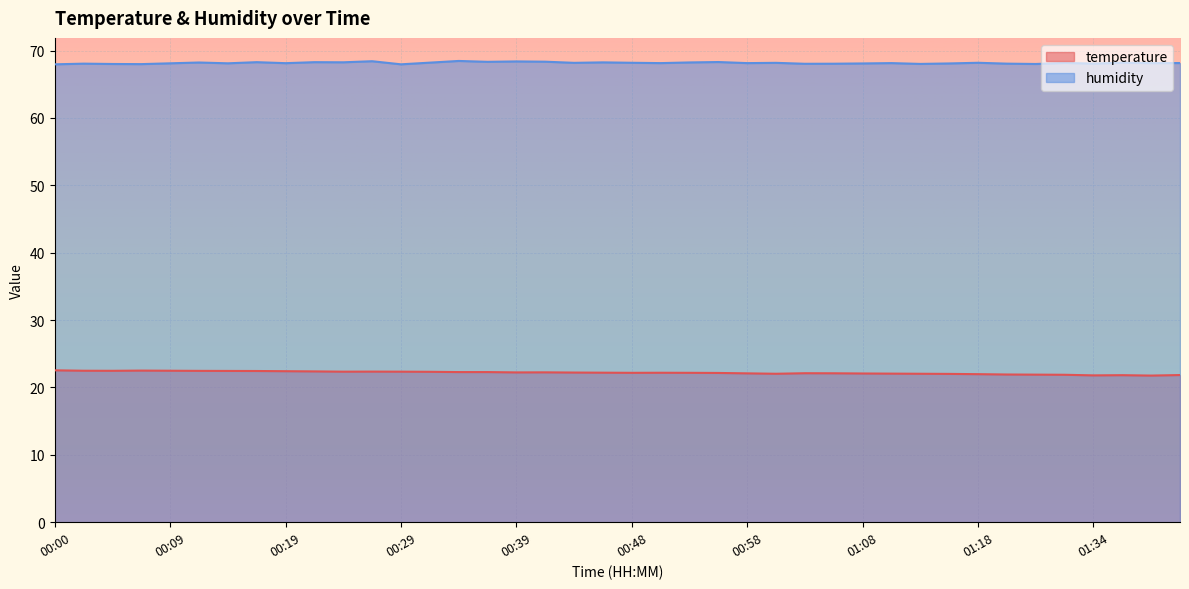

What are all the series names shown in the legend?

temperature, humidity